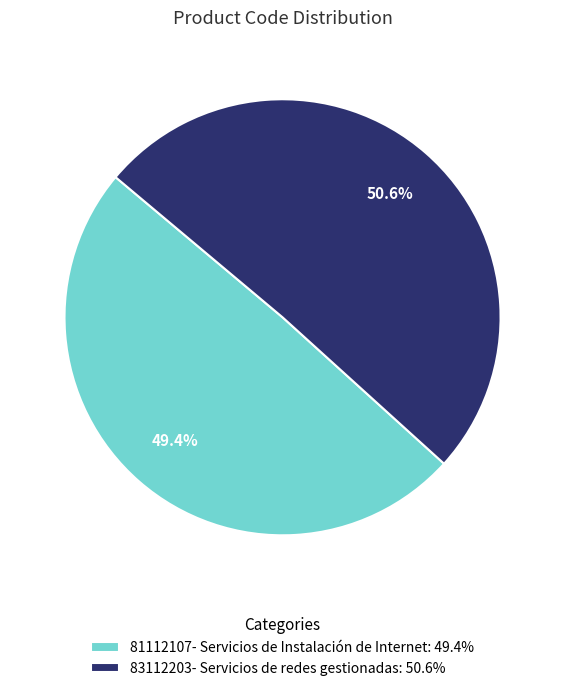

Rank the categories by value from lowest to highest.

81112107- Servicios de Instalación de Internet, 83112203- Servicios de redes gestionadas